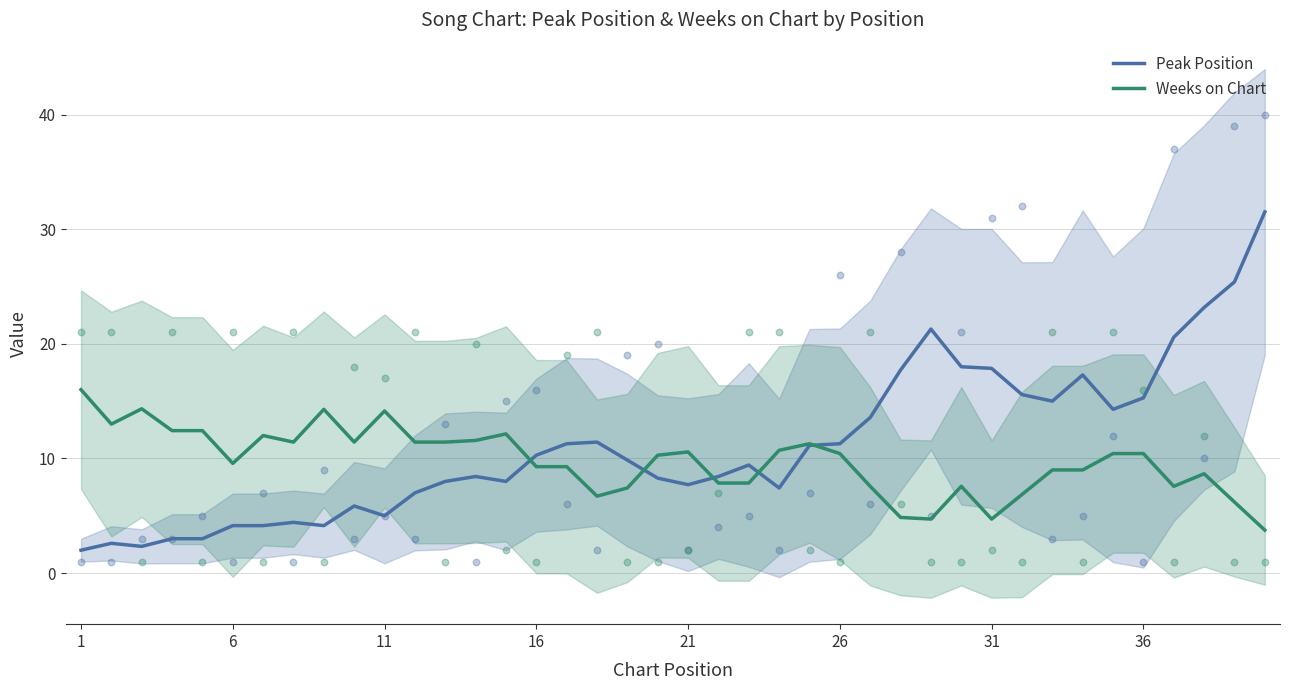

Which series reaches the maximum Y coordinate?

Peak Position